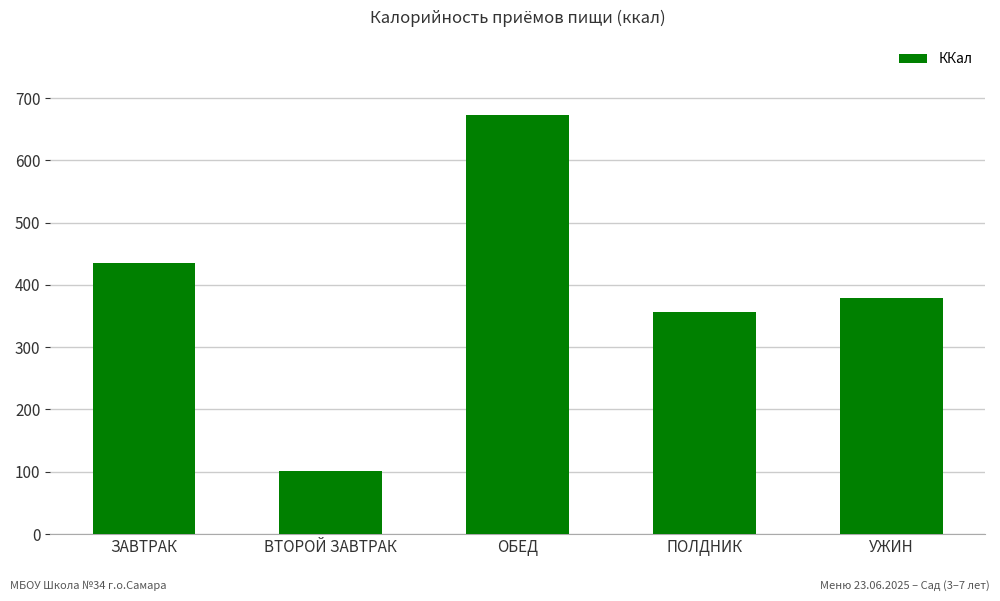

What is the sum of all values?

1942.6